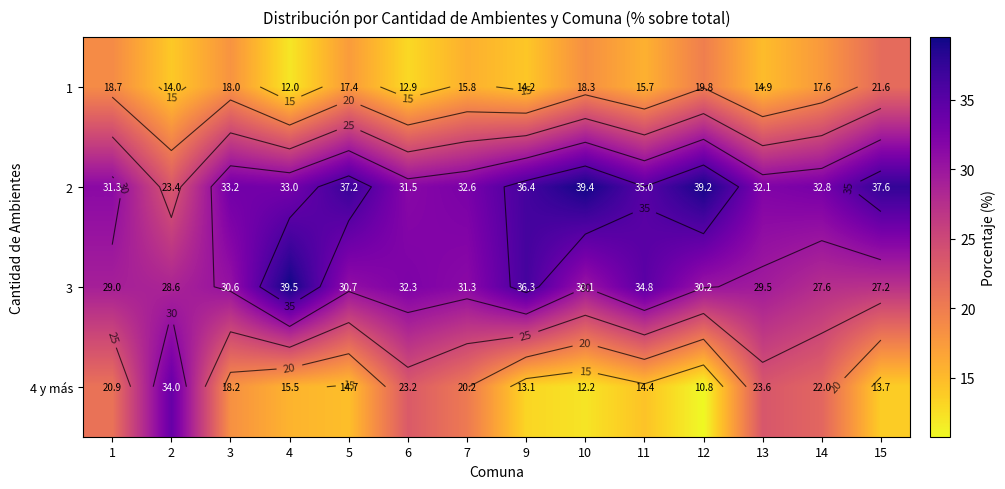

The 2 series shows 32.6 at 7. True or false?

True